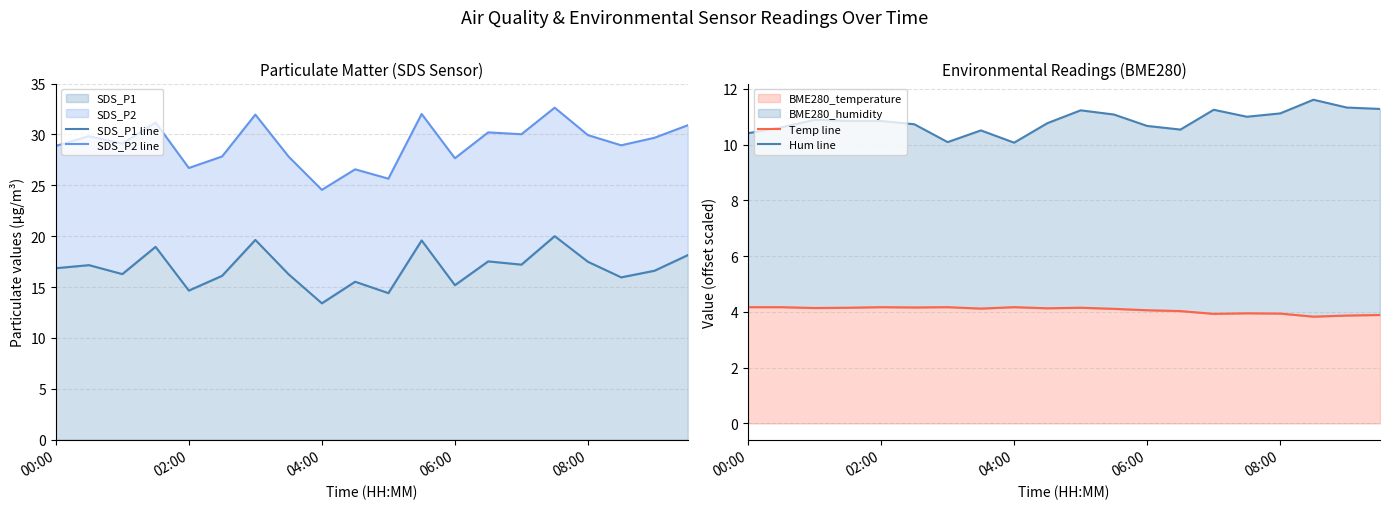

What is the maximum value shown in the chart?

32.6